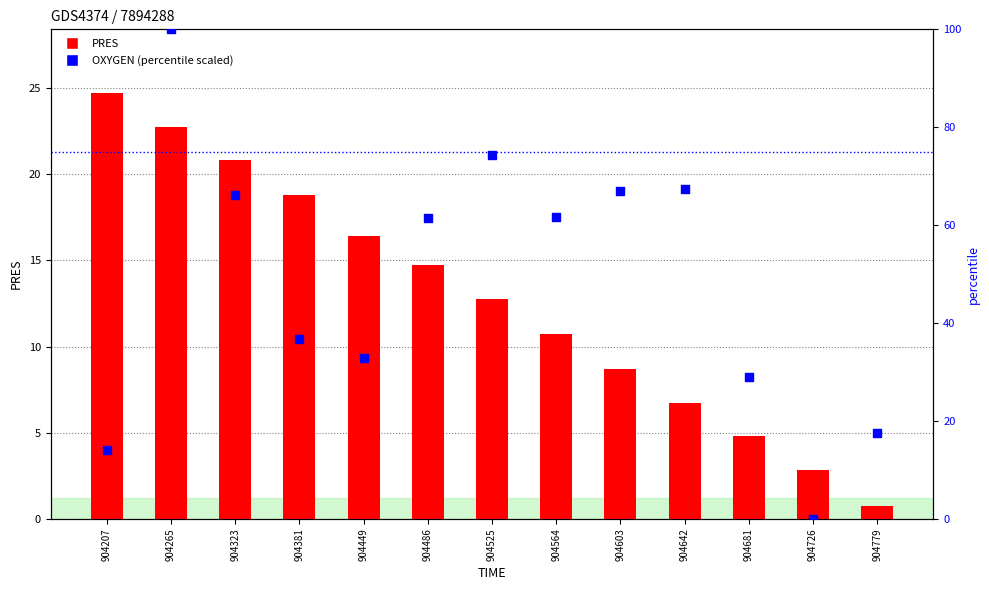

At how many categories does at least one series exceed 98?

1